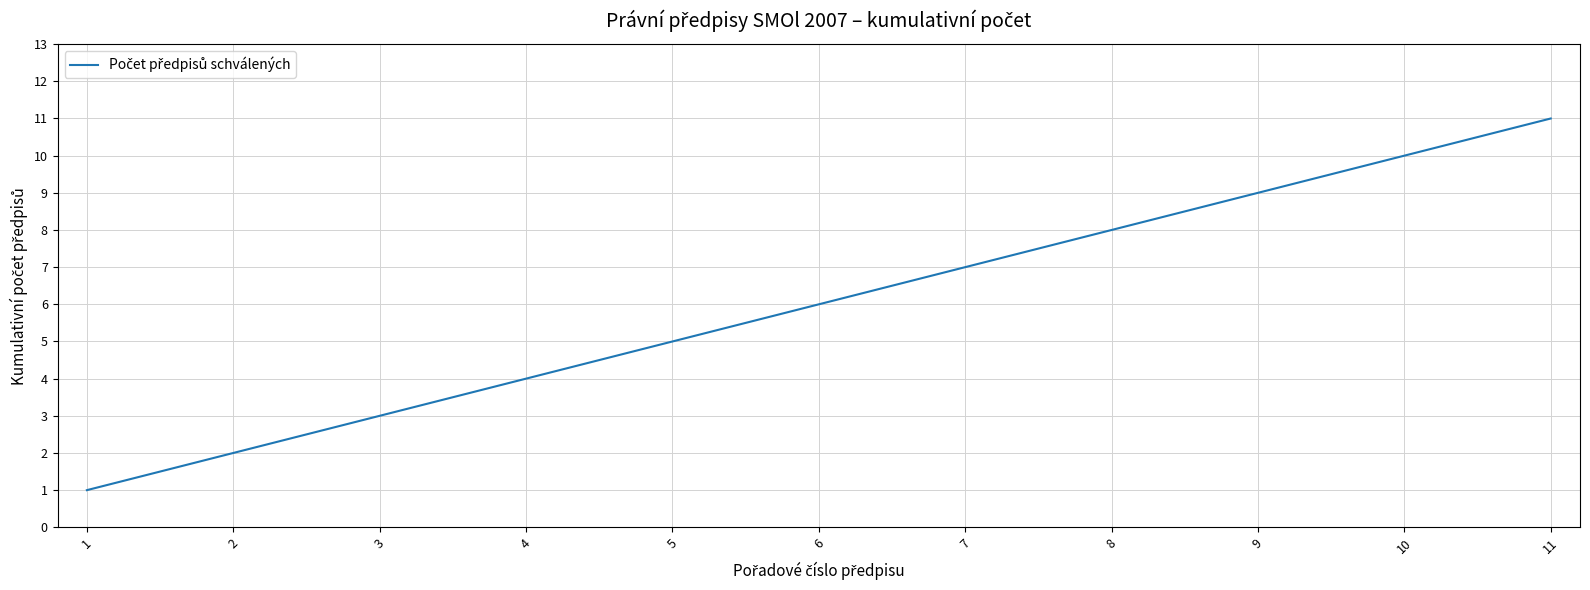

Rank the categories by value from lowest to highest.

1, 2, 3, 4, 5, 6, 7, 8, 9, 10, 11